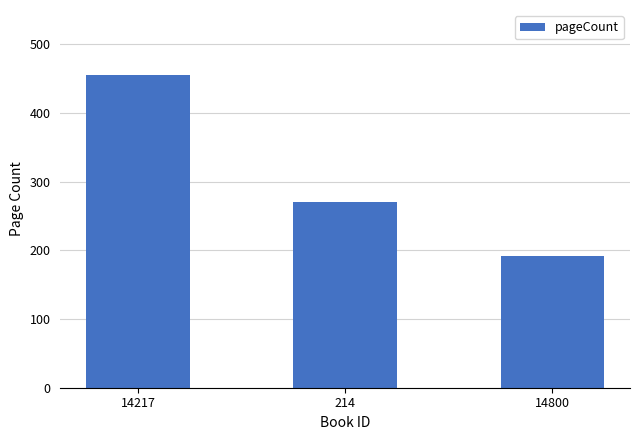

Are the bars horizontal?

No